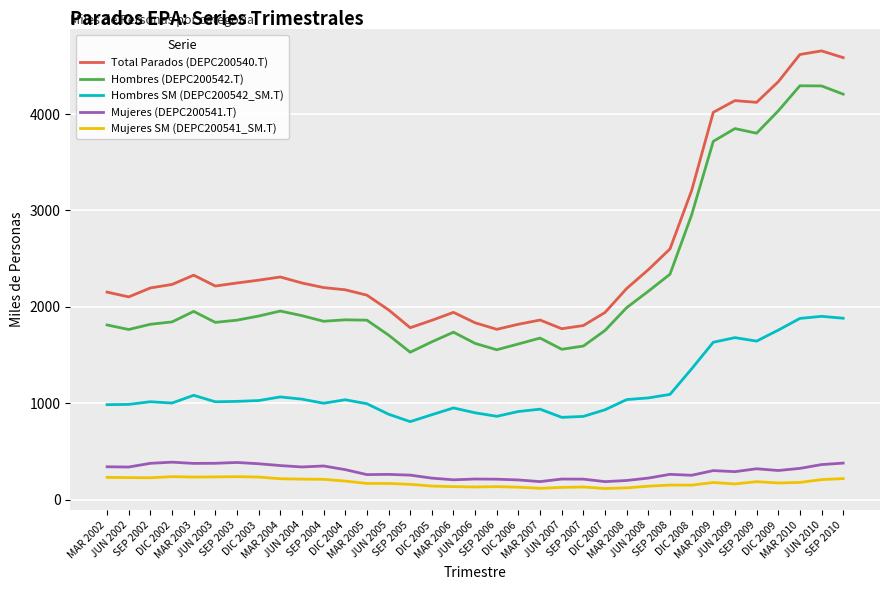

Which series has the largest total across all categories?

Total Parados (DEPC200540.T)